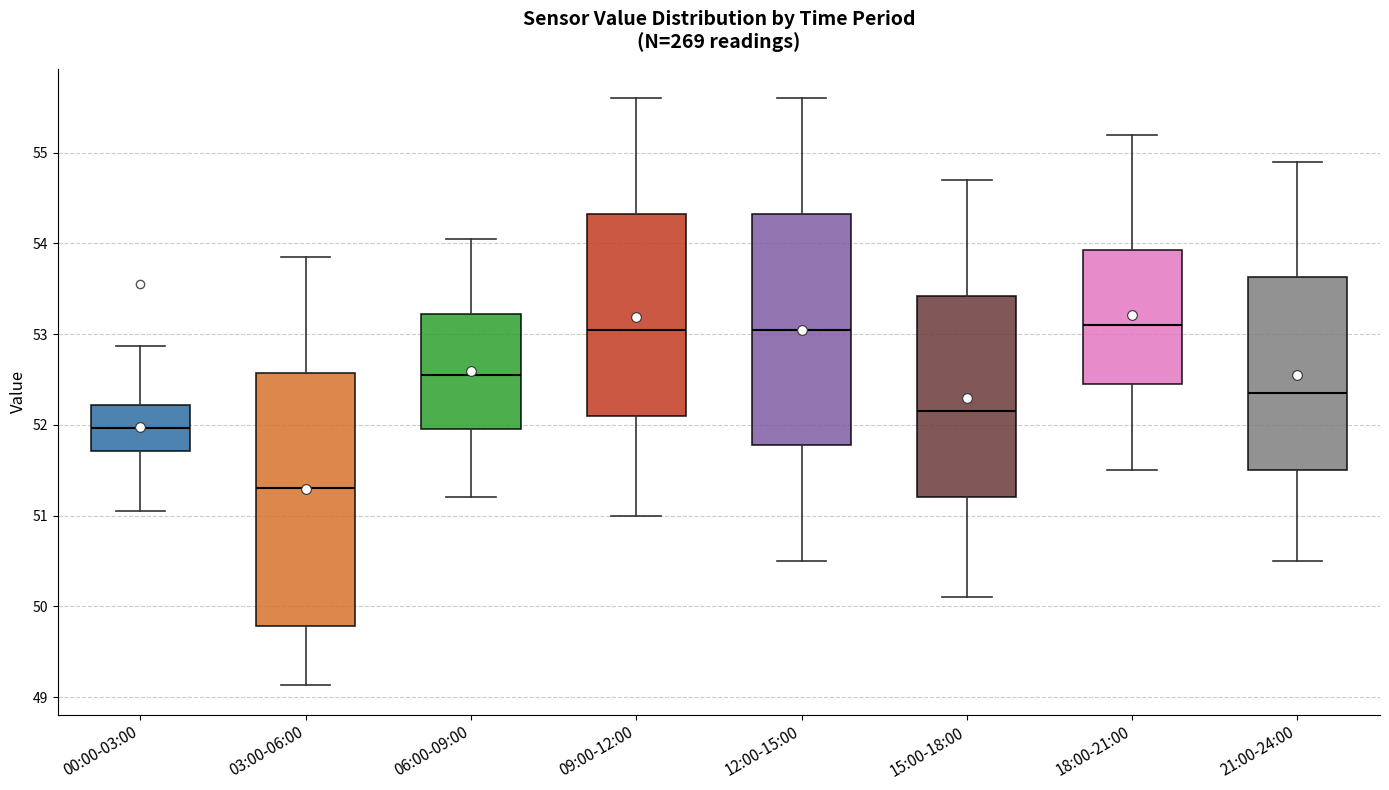

Which box's median line is the lowest?

03:00-06:00